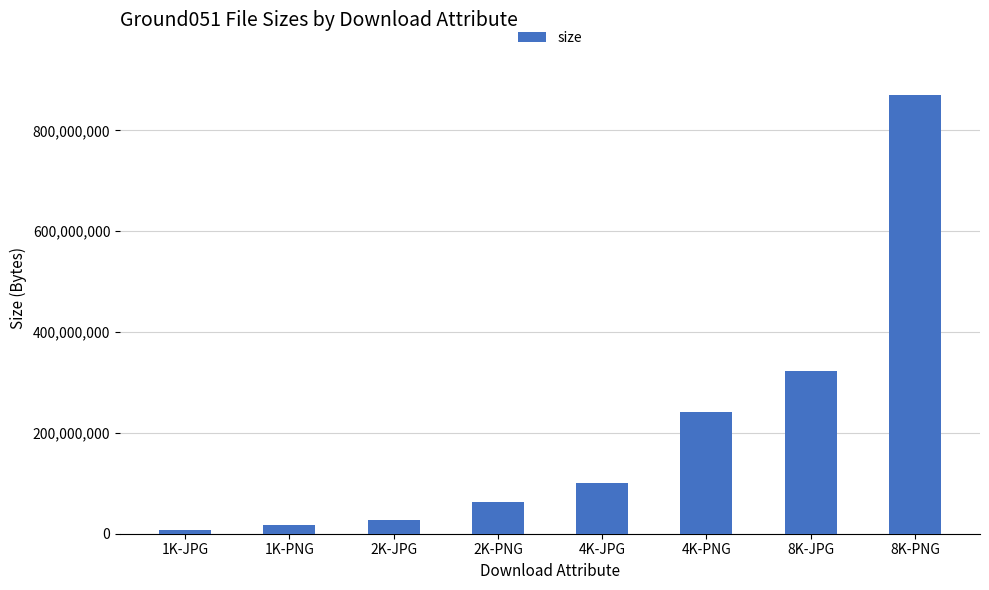

Is it true that the value at 4K-PNG is 369575080?

False